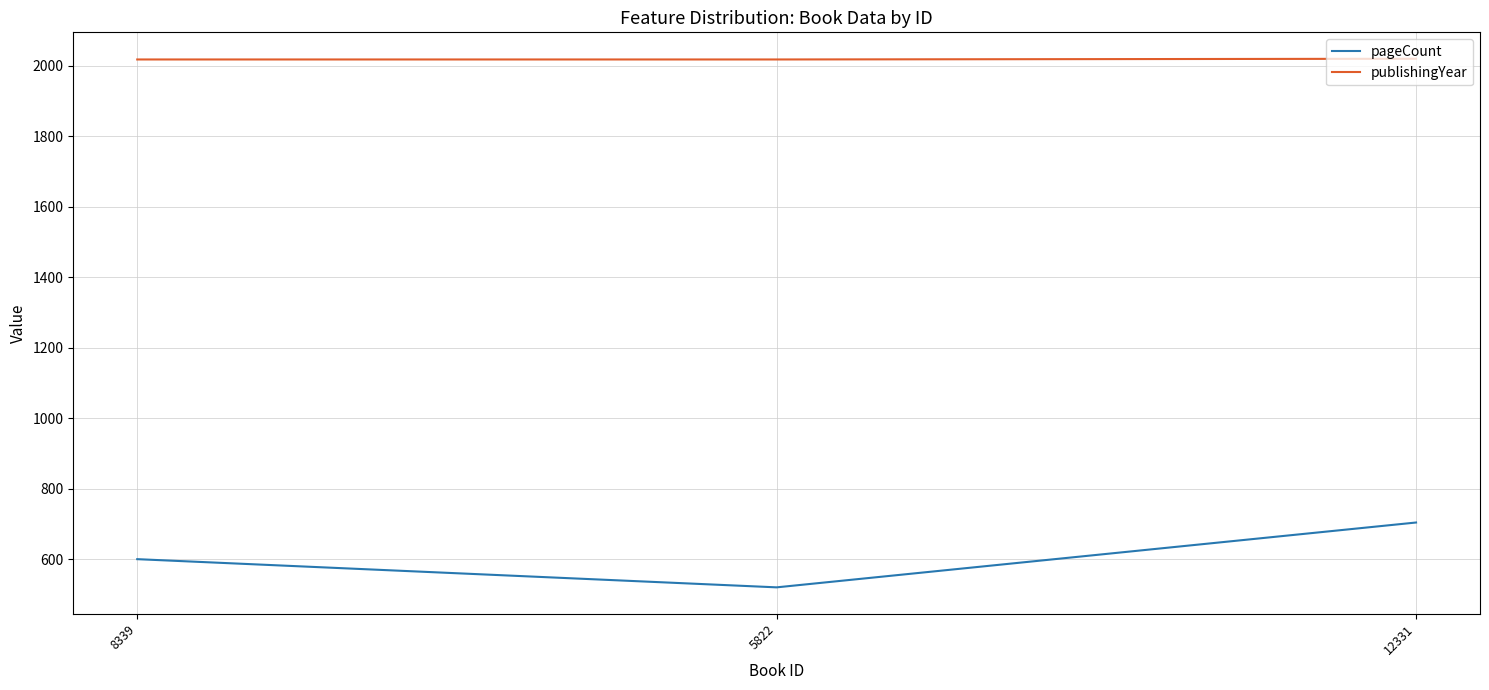

The publishingYear series shows 2020 at 12331. True or false?

True